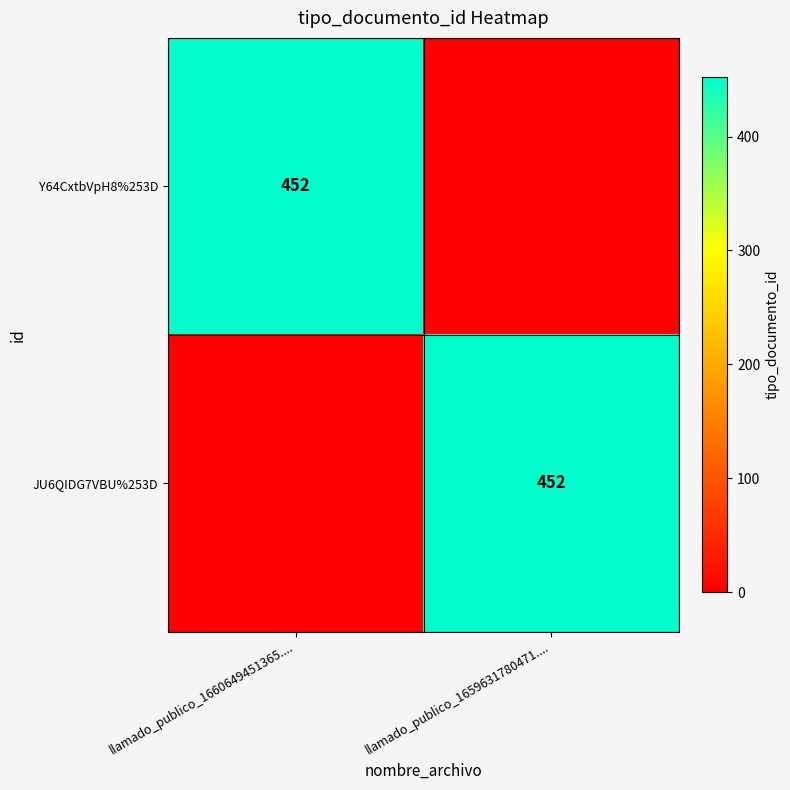

The JU6QIDG7VBU%253D series shows 614 at llamado_publico_1659631780471..... True or false?

False